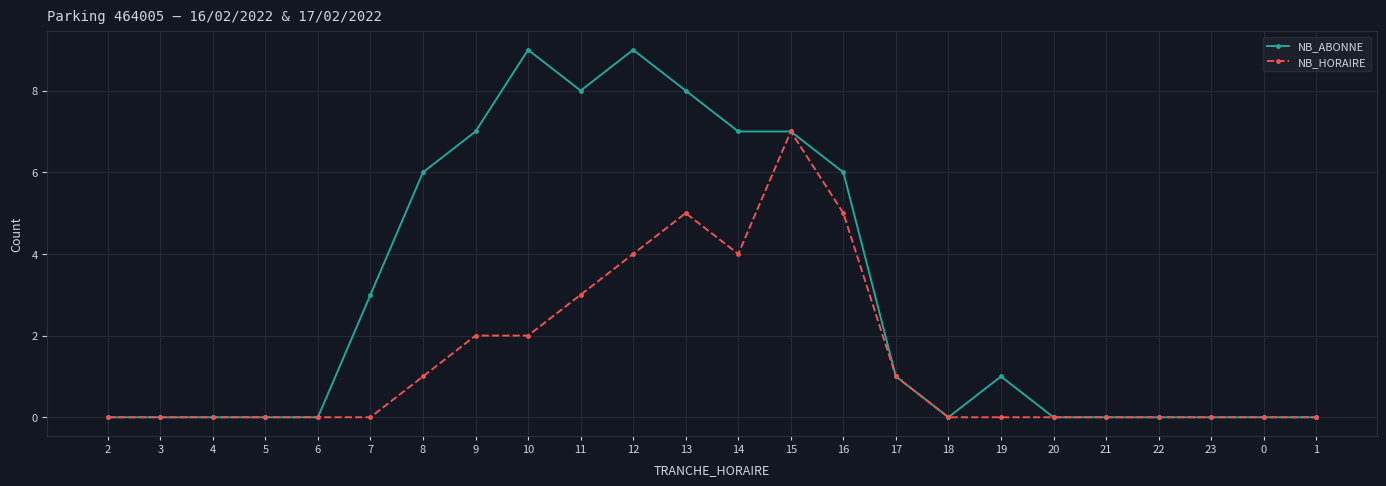

What is the highest value of the NB_ABONNE series?

9